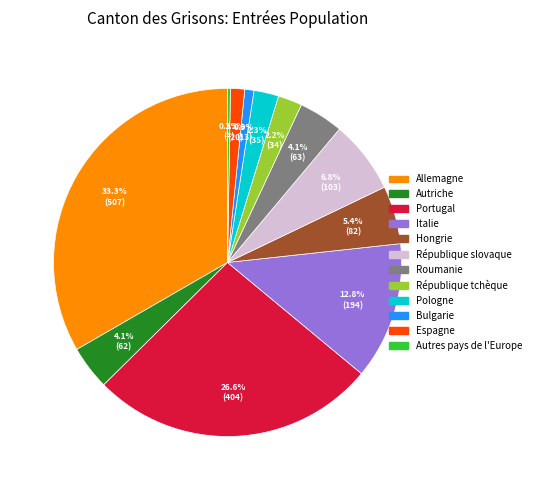

Does Italie represent more than half of the total?

No